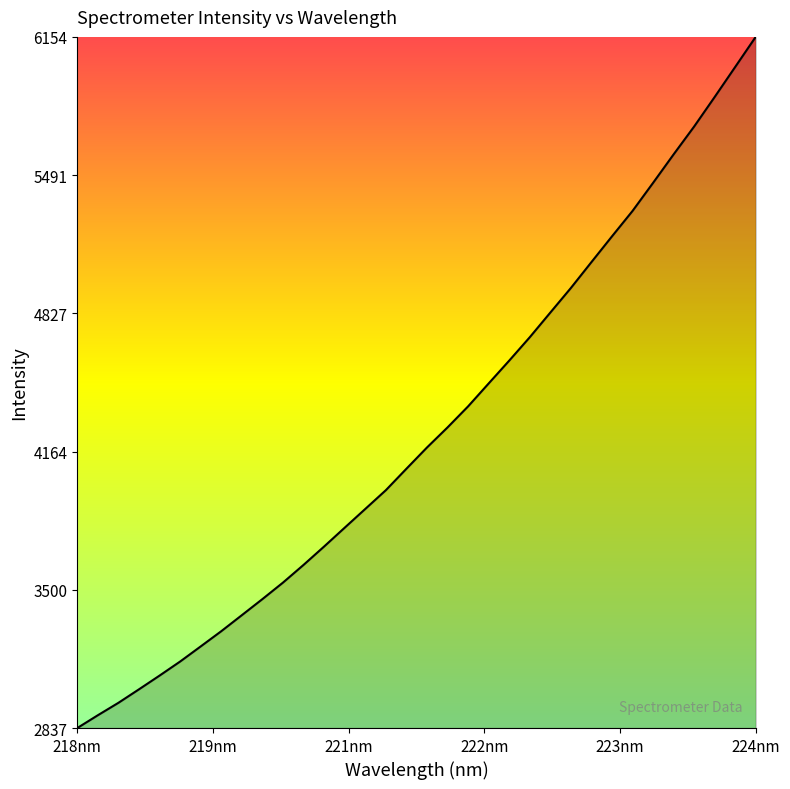

What is the difference between the maximum and minimum values?

3317.4